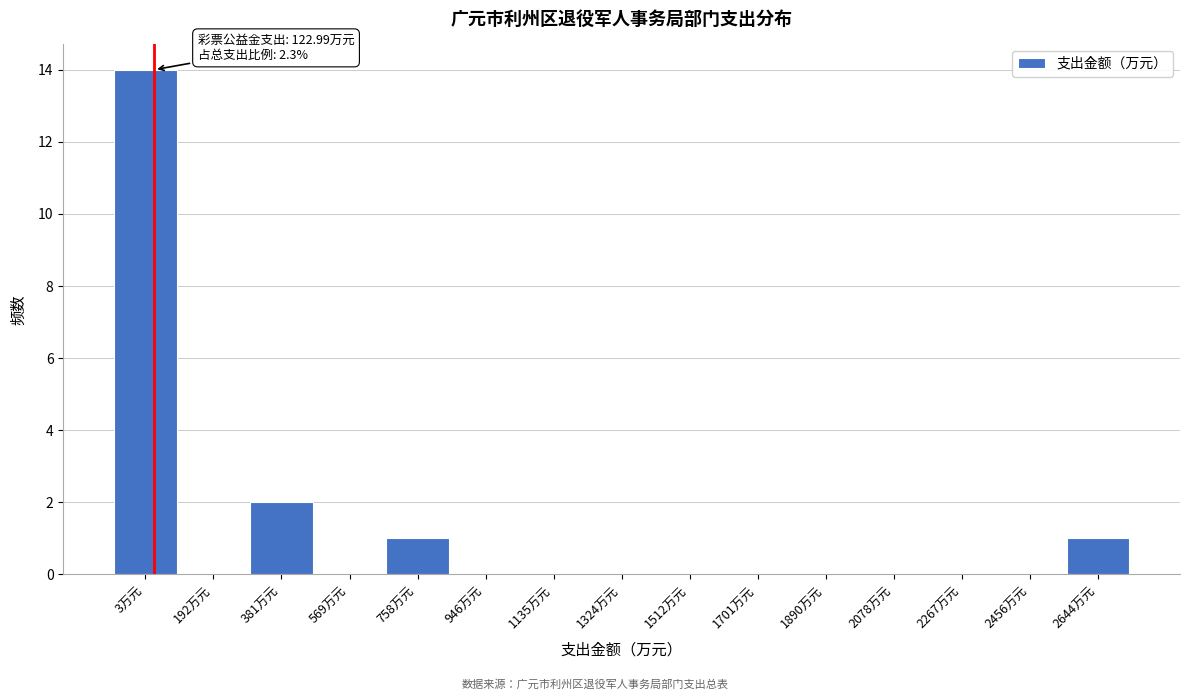

Reading left to right, transcribe all the data shown in this chart.

3万元=14	192万元=0	381万元=2	569万元=0	758万元=1	946万元=0	1135万元=0	1324万元=0	1512万元=0	1701万元=0	1890万元=0	2078万元=0	2267万元=0	2456万元=0	2644万元=1